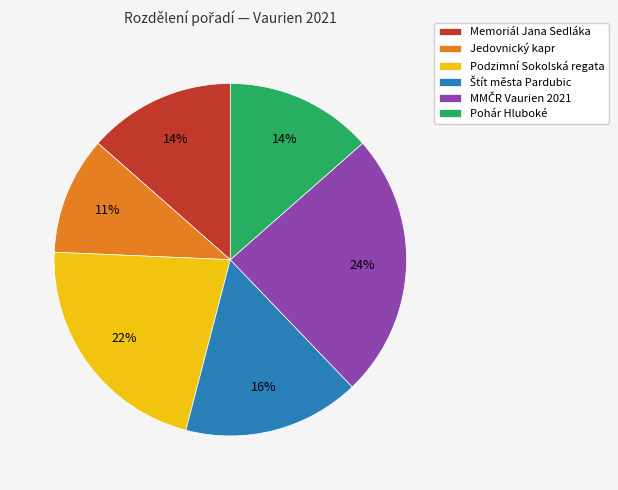

Which category has the smallest portion of the pie?

Jedovnický kapr